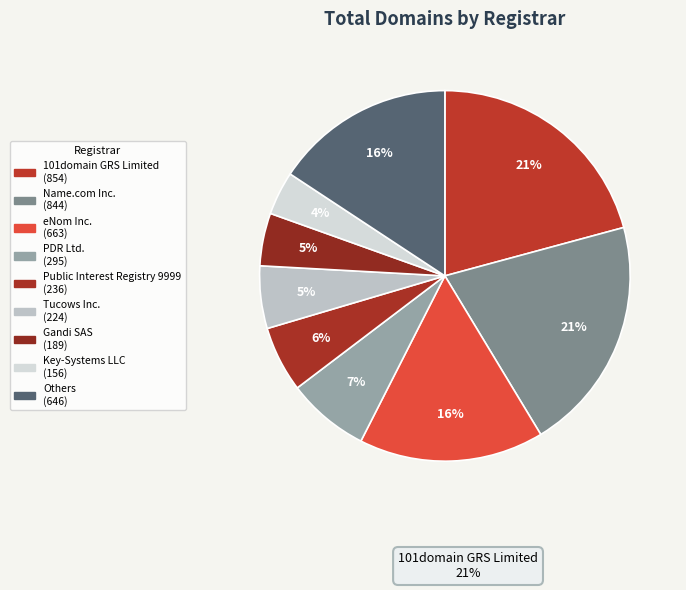

Count the number of slices in the pie.

9